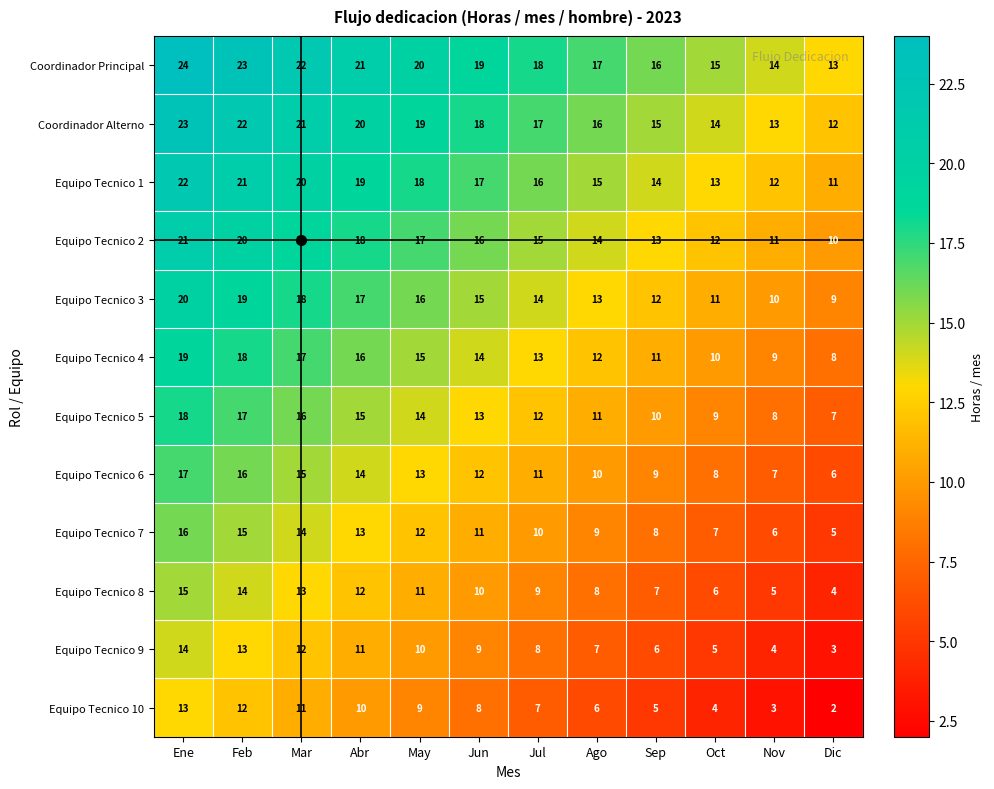

Which label corresponds to the largest value in the chart?

Ene